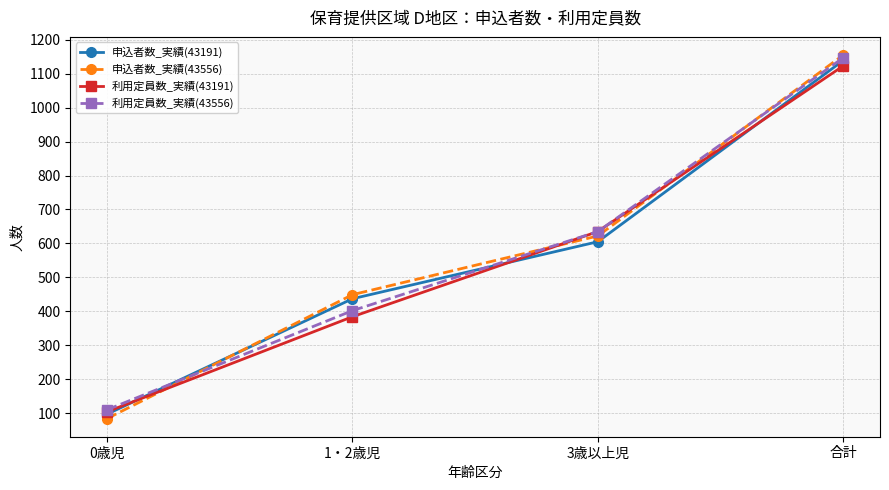

What is the label of the 3rd point from the right?

1・2歳児